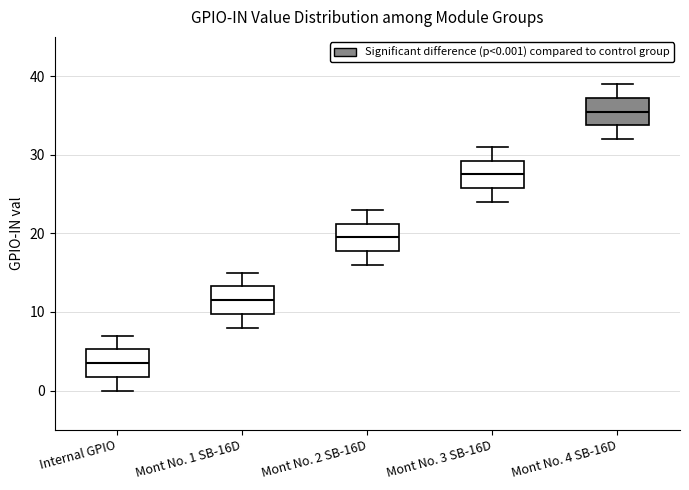

Which box has the lowest median line?

Internal GPIO